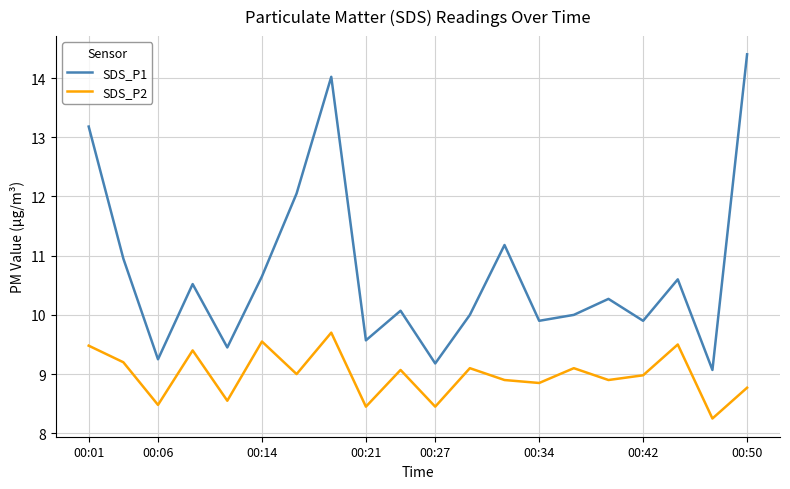

Rank the series by their maximum value, from highest to lowest.

SDS_P1, SDS_P2